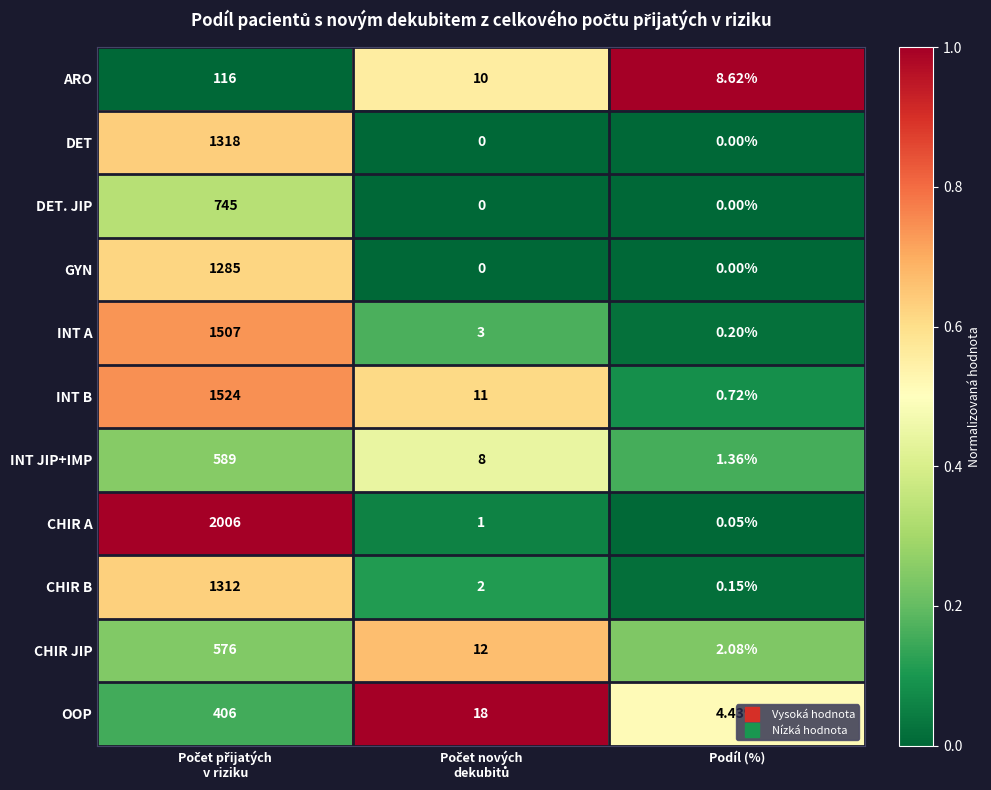

Which series has the largest total across all categories?

CHIR A